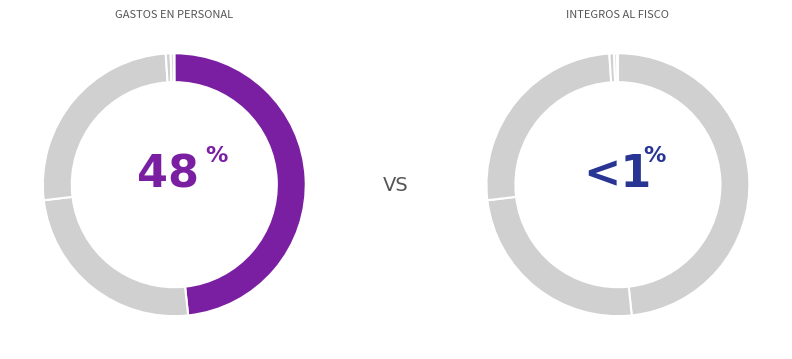

What is the largest slice in the pie chart?

GASTOS EN PERSONAL